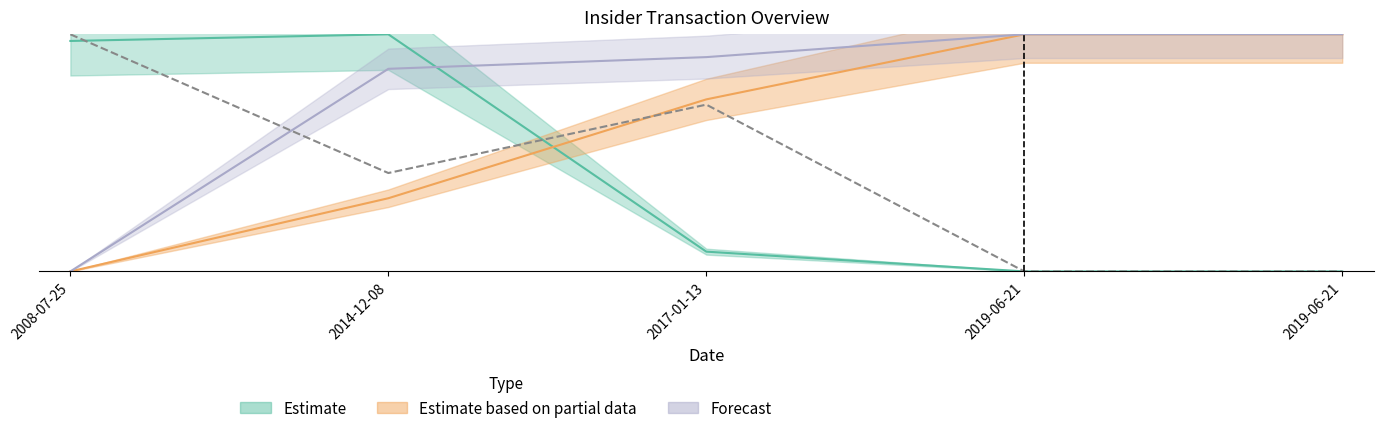

True or false: transactionPricePerShare has more than 0 points higher than both neighbors.

False